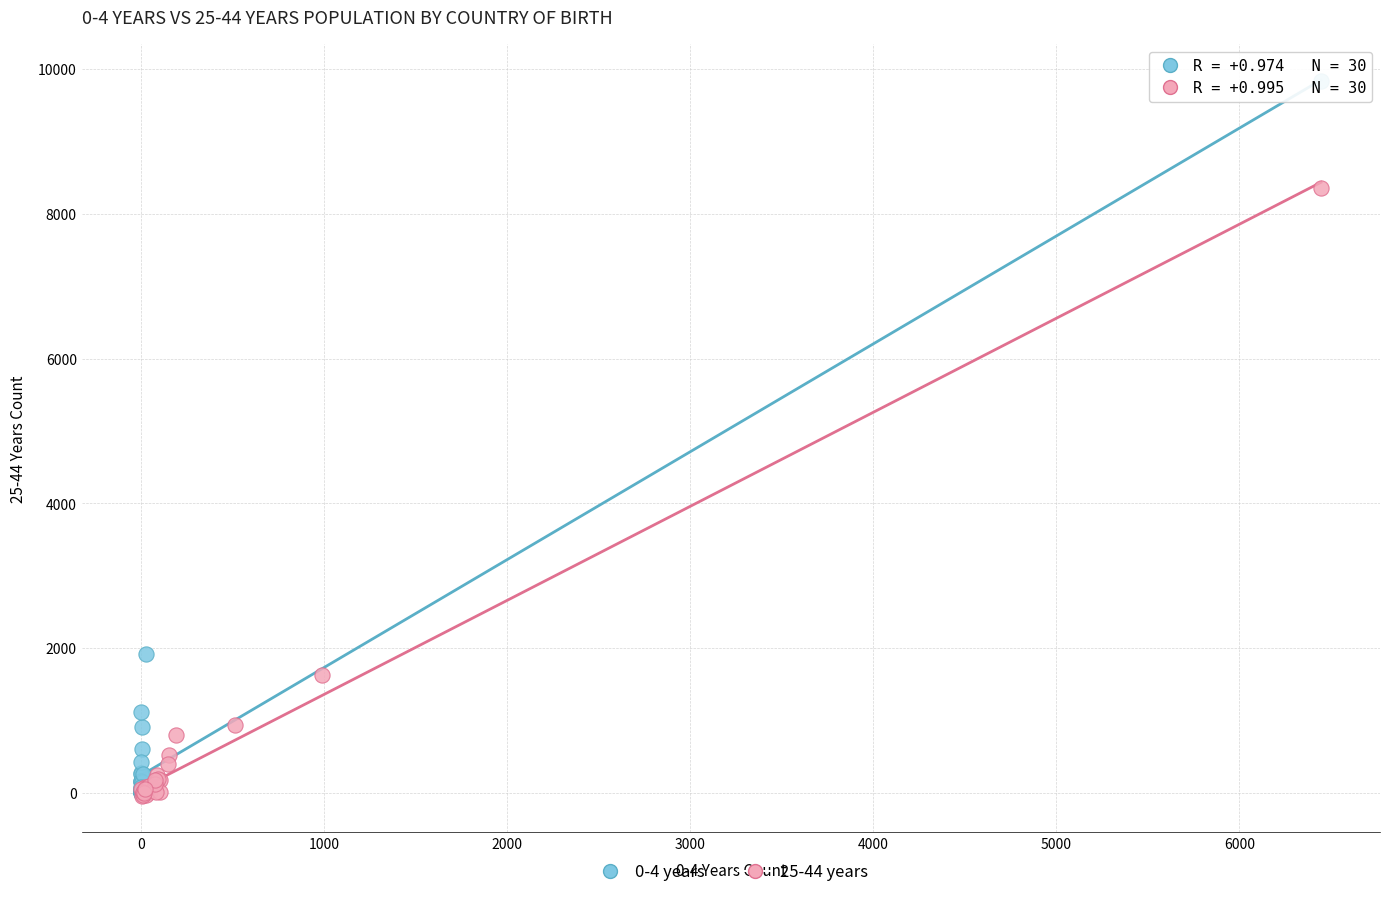

Which series has the widest spread of Y values?

0-4 years